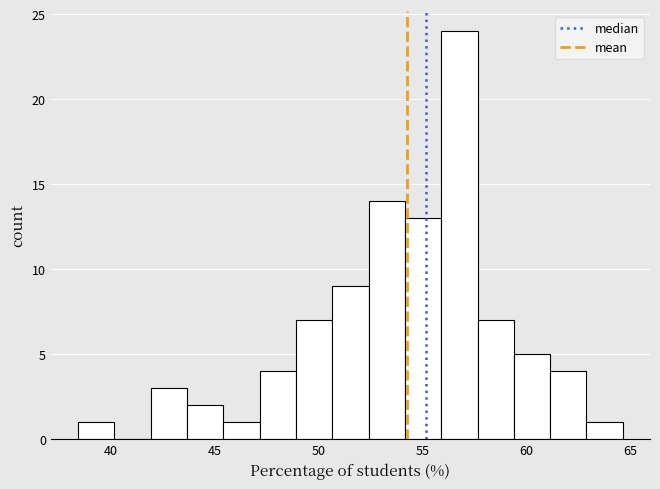

Around what value on the x-axis is the tallest bar? Give the approximate position of its centre, as read against the axis.

57.0